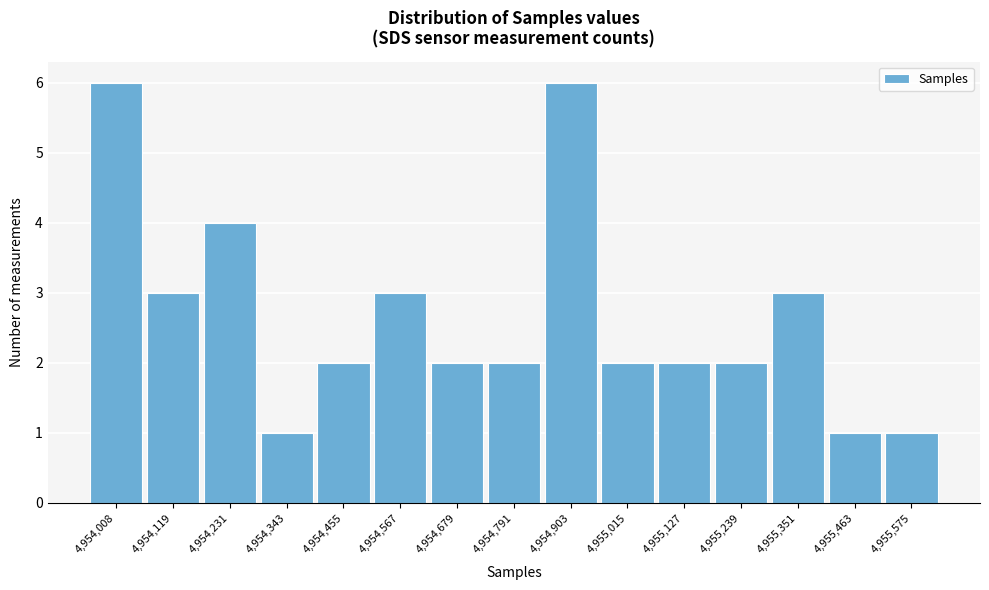

Reading right to left, extract all data points from this chart.

4,955,575=1	4,955,463=1	4,955,351=3	4,955,239=2	4,955,127=2	4,955,015=2	4,954,903=6	4,954,791=2	4,954,679=2	4,954,567=3	4,954,455=2	4,954,343=1	4,954,231=4	4,954,119=3	4,954,008=6